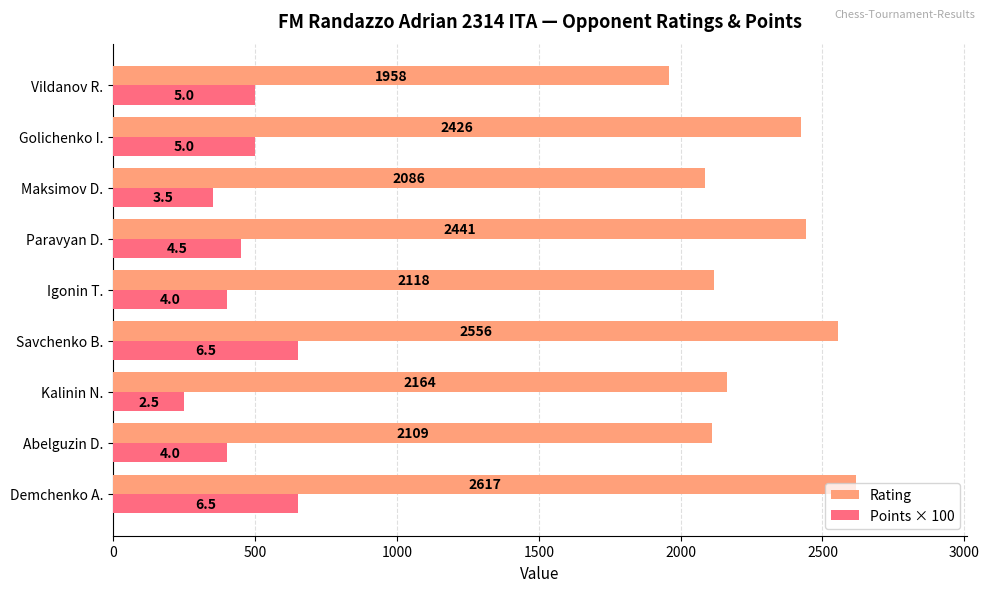

Which series changed the most between Abelguzin D. and Golichenko I.?

Rating